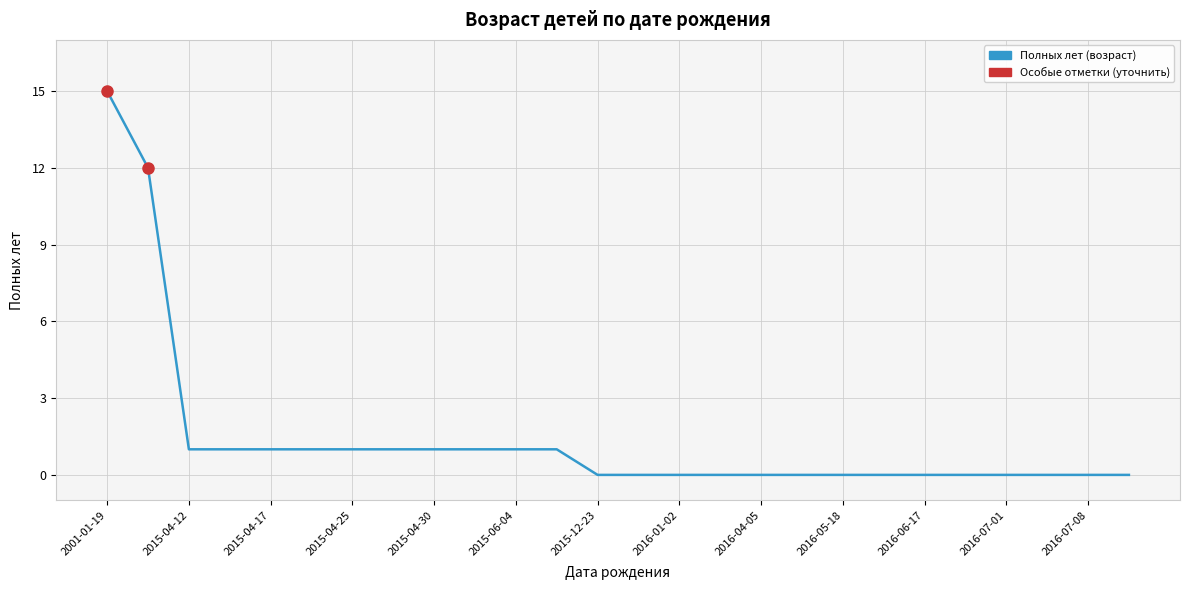

True or false: the data has more than 2 interior local peaks.

False